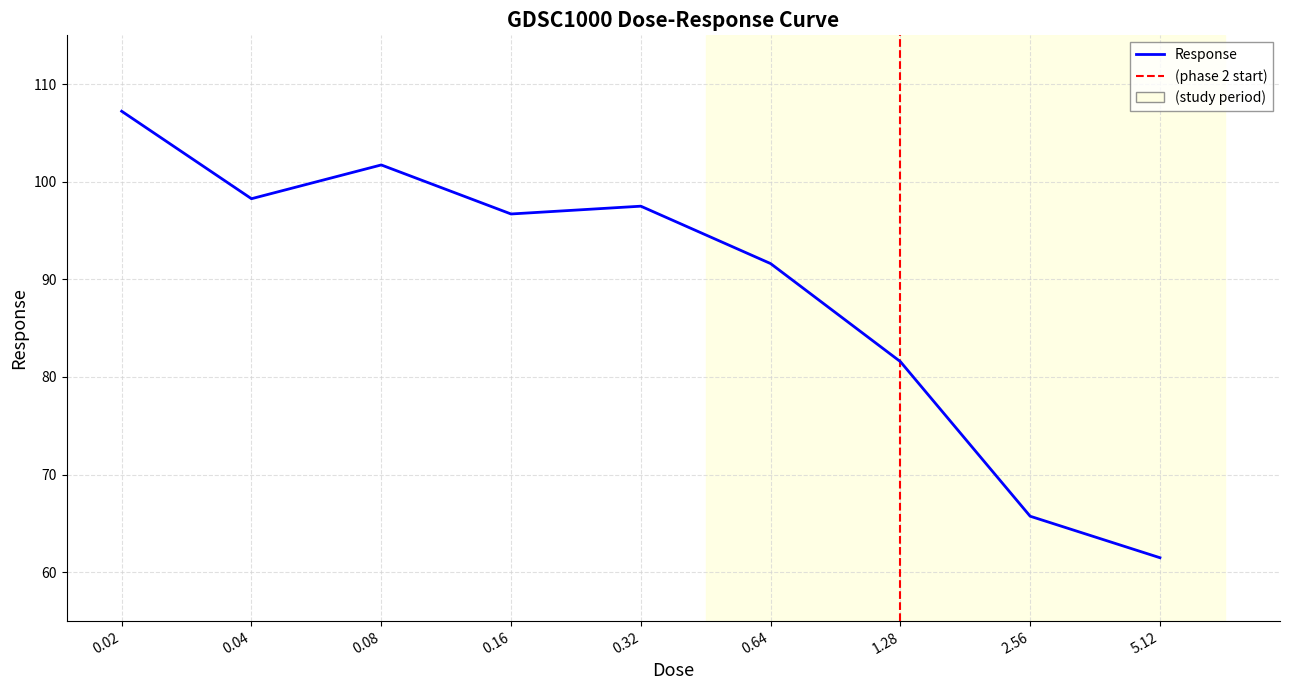

What is the sum of the values at 0.32 and 0.16?

194.2